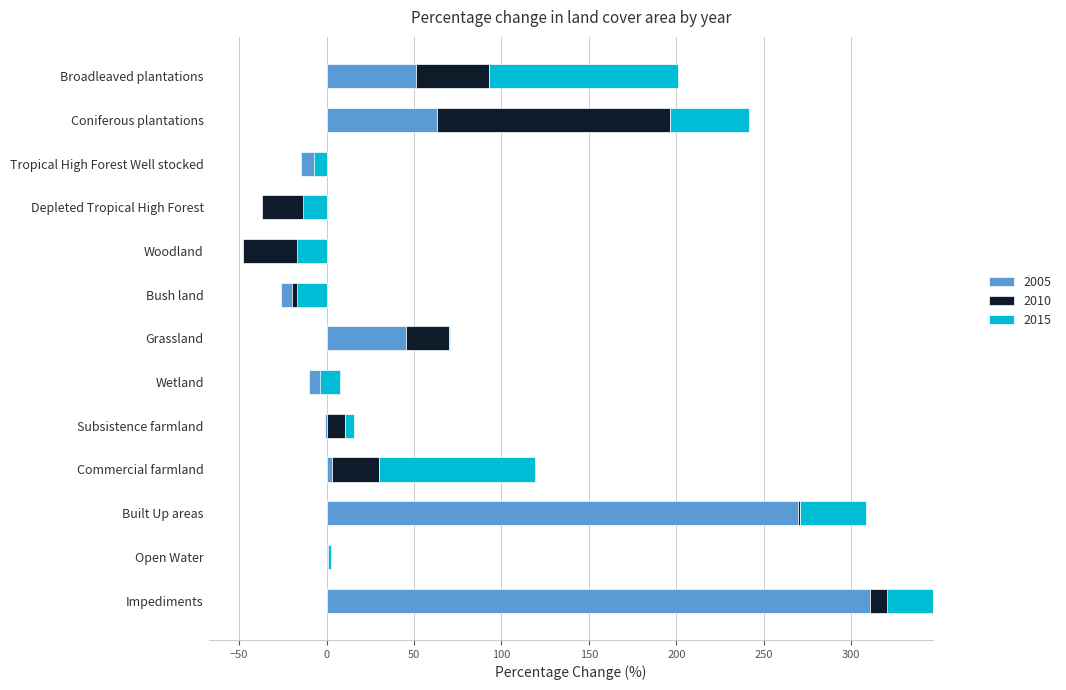

At which category is the sum across all series the highest?

Impediments